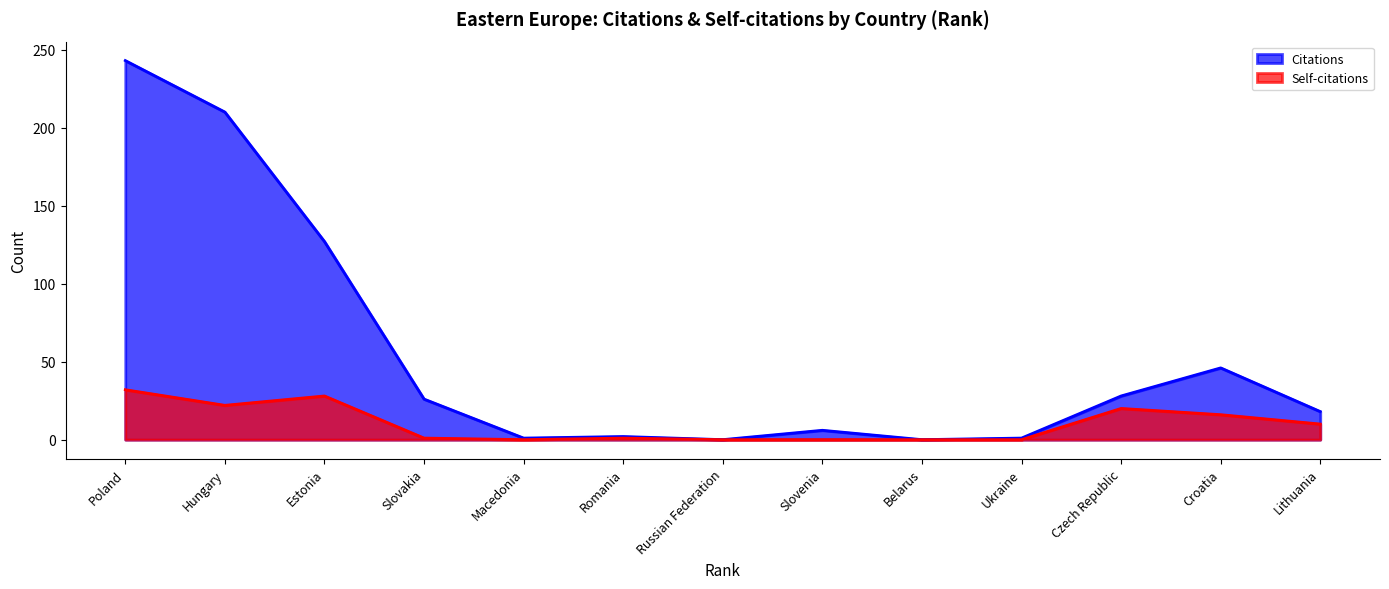

Which category has the lowest value in the Self-citations series?

Macedonia